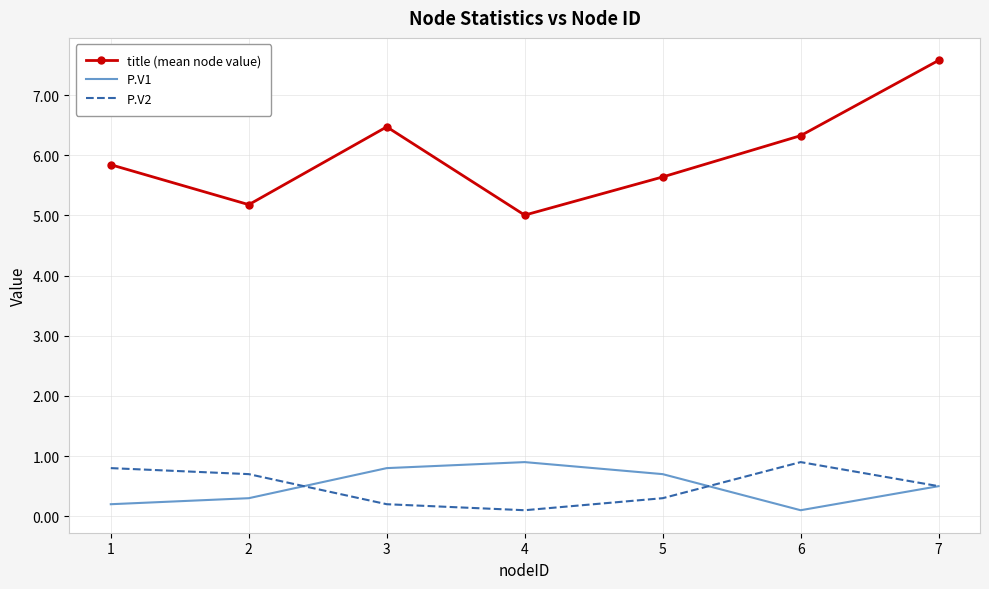

What is the maximum value for P.V1?

0.9